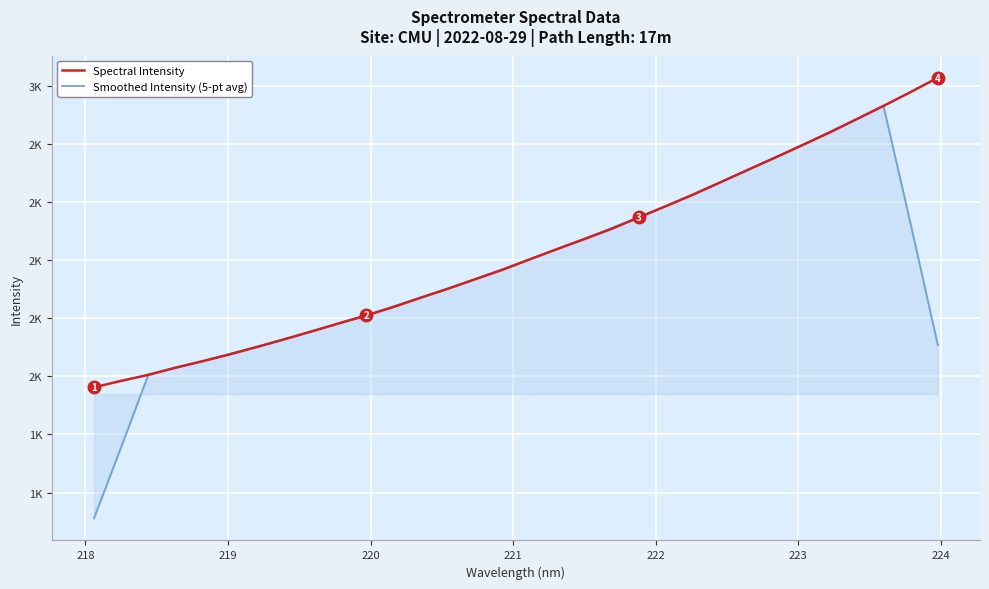

Does the chart display data point markers on the line(s)?

No